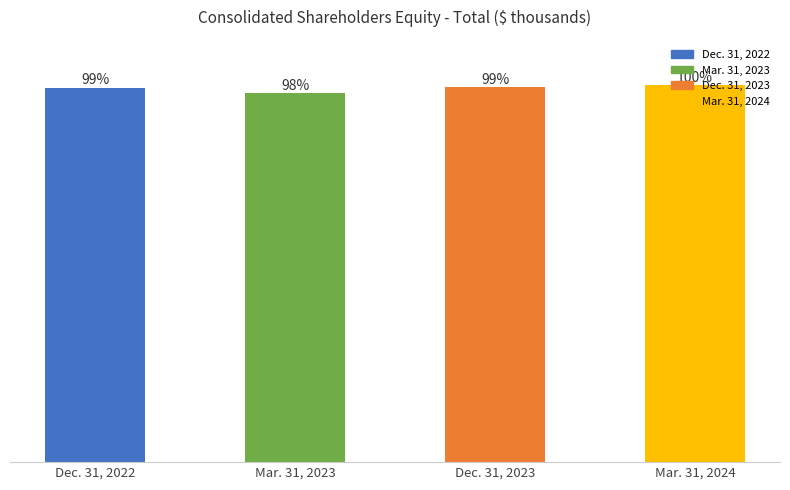

How many values are below 604616?

2